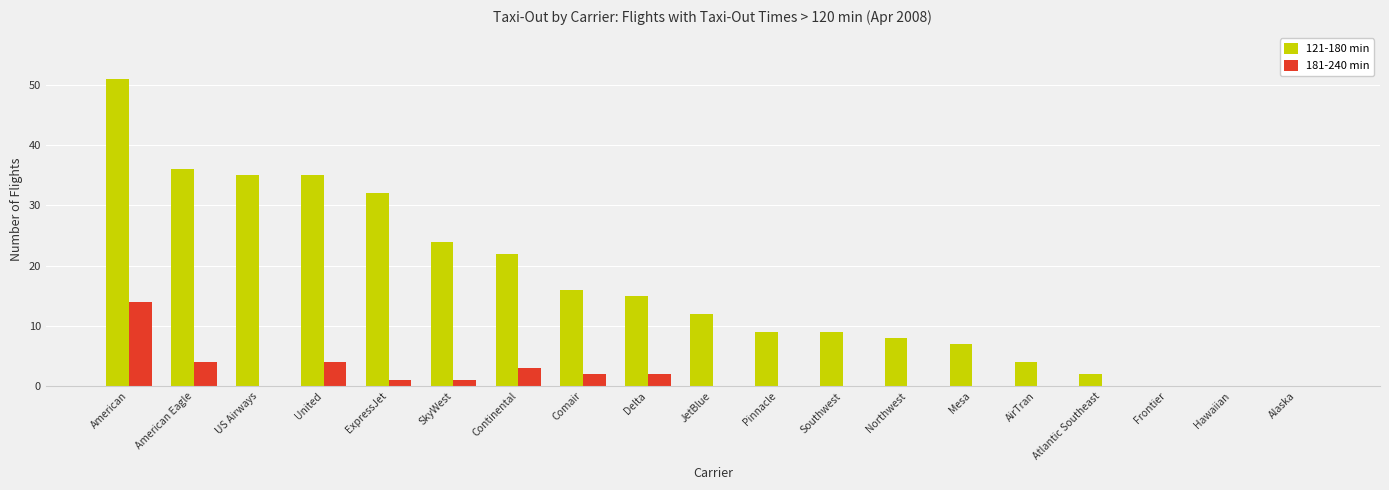

Is the value of 121-180 min at Southwest greater than the value of 181-240 min at ExpressJet?

Yes